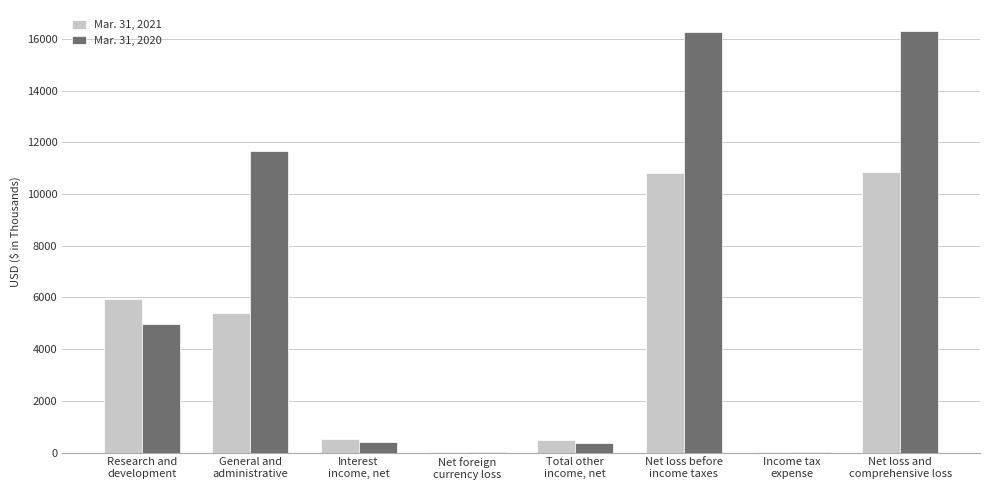

What is the greatest value displayed?

16298